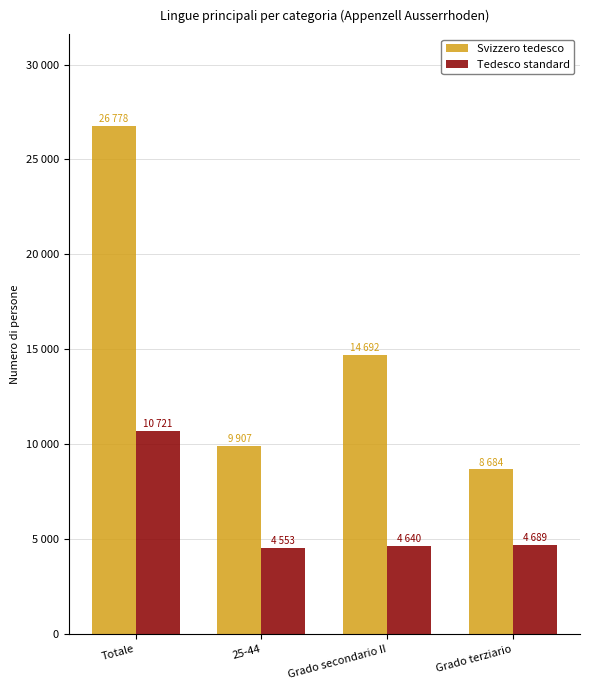

What is the total value across all series at Grado secondario II?

19332.4